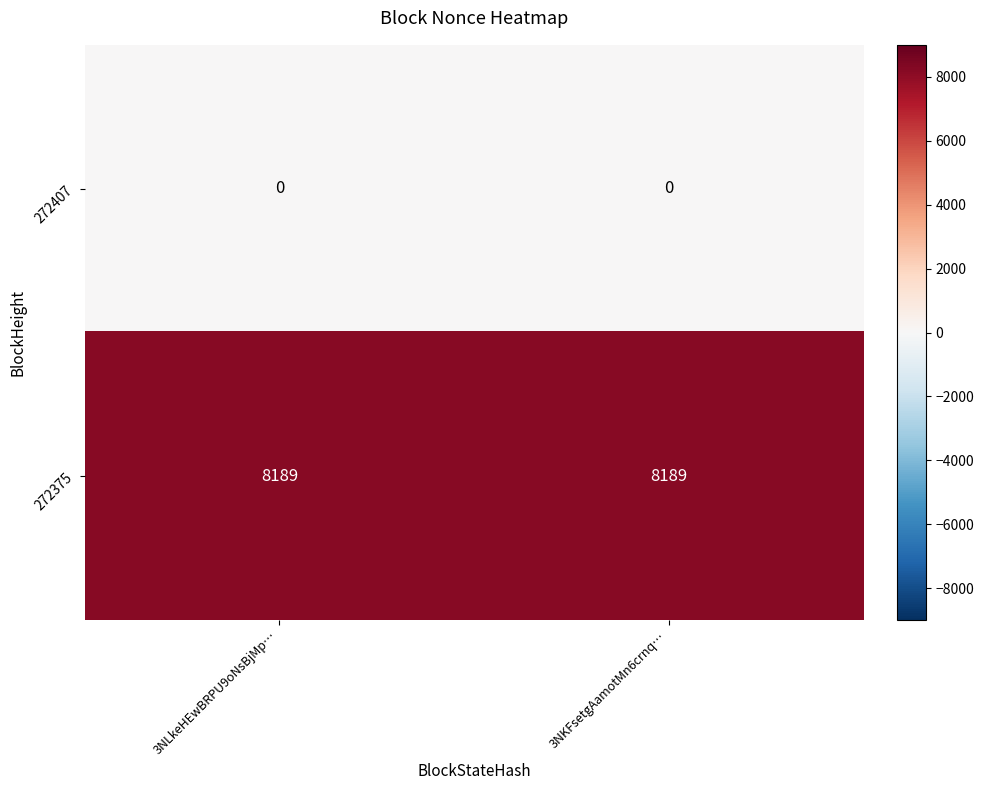

At how many categories does at least one series exceed 6904?

2